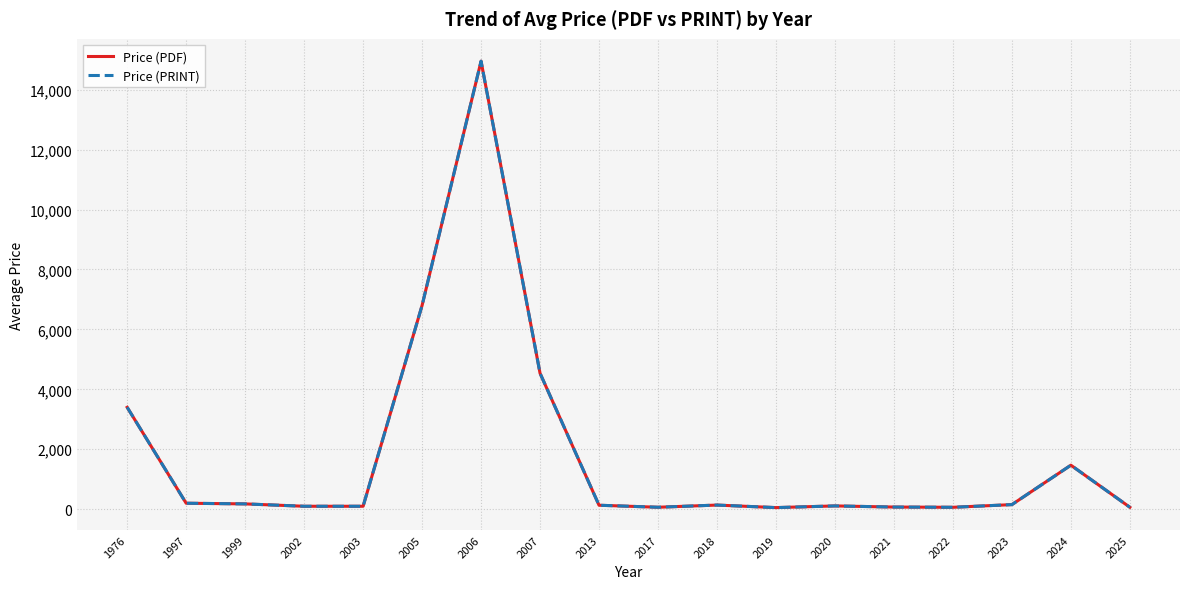

Does the chart display data point markers on the line(s)?

No